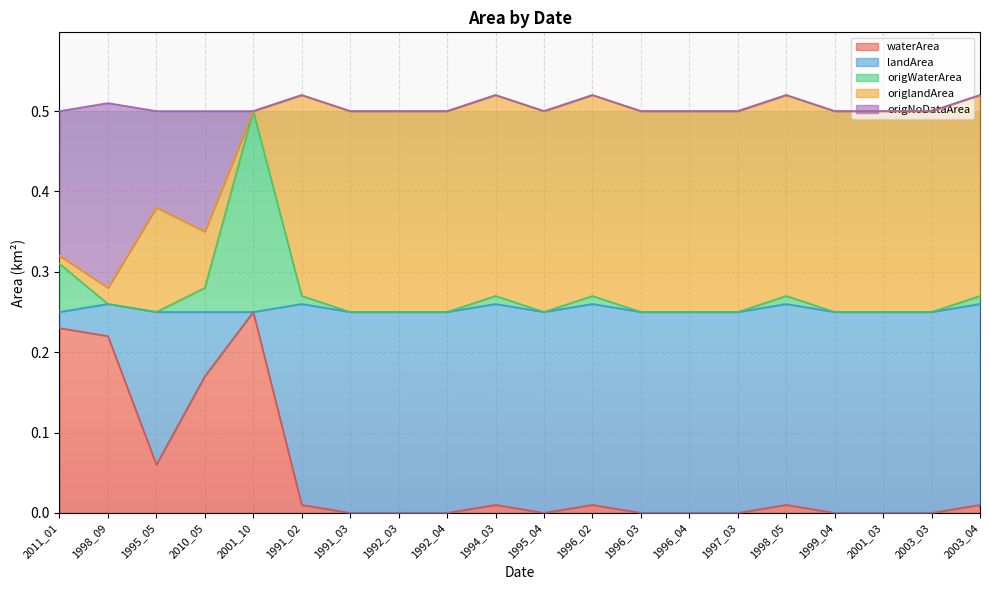

What is the total value across all series at 1997_03?

0.5